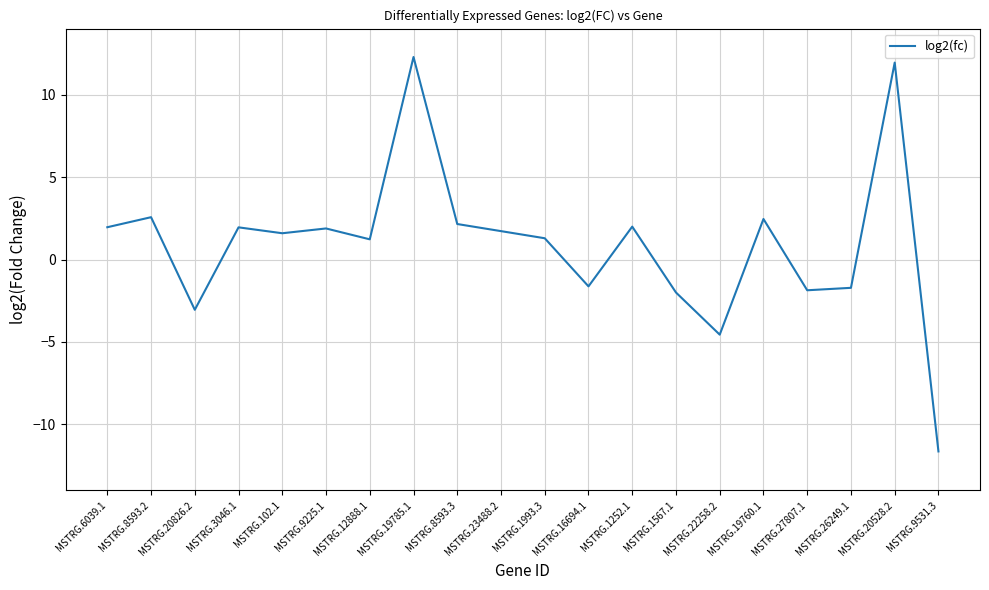

How many lines are shown in the chart?

1